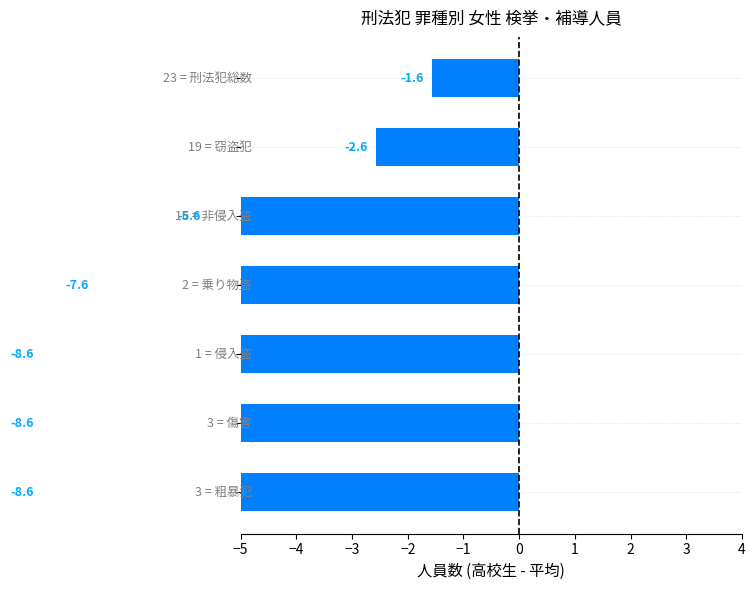

What is the sum of all values?

-43.0